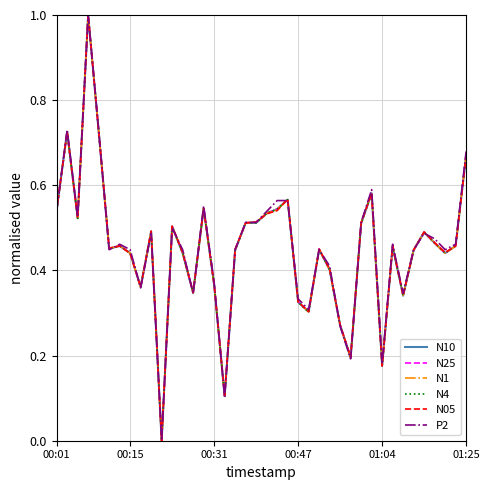

What is the greatest value displayed?

1.0